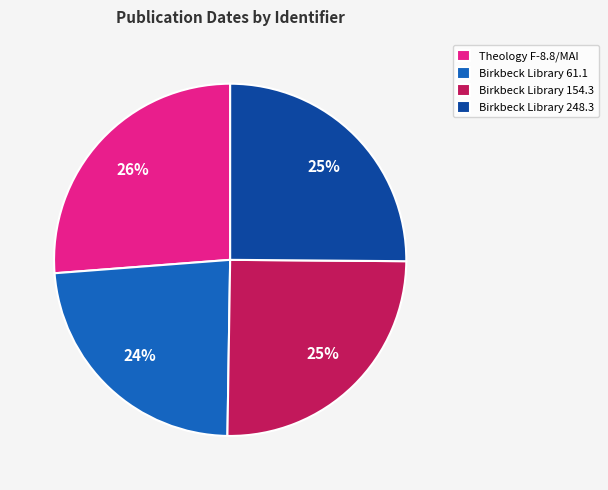

The Birkbeck Library 154.3 slice represents 25% of the pie. True or false?

True